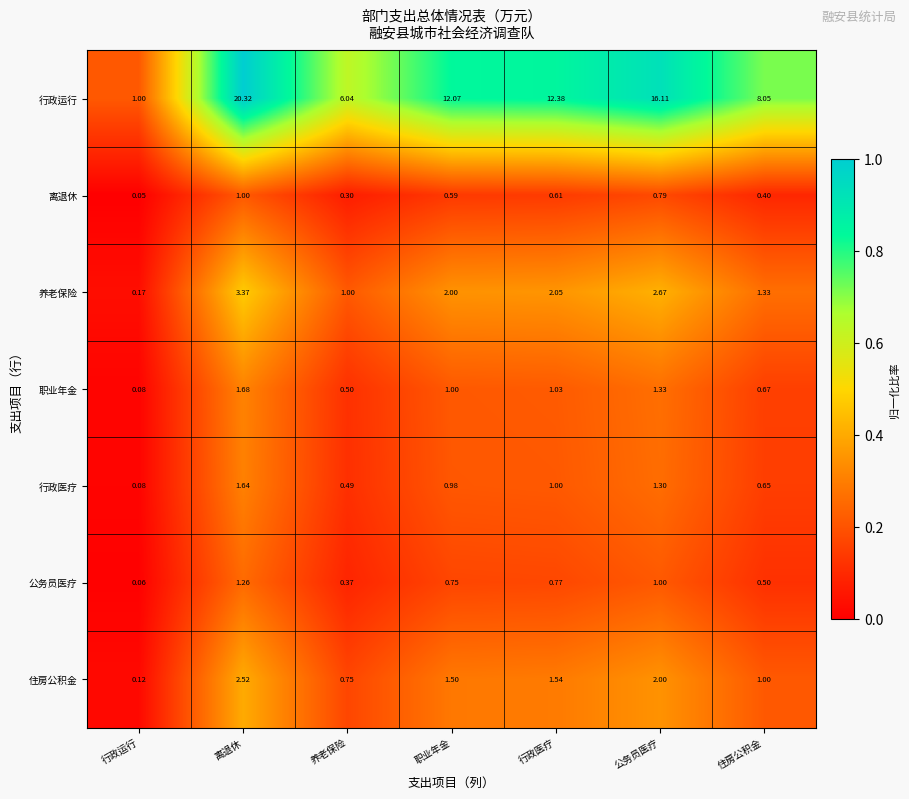

Rank the categories by 住房公积金 value from lowest to highest.

行政运行, 养老保险, 住房公积金, 职业年金, 行政医疗, 公务员医疗, 离退休